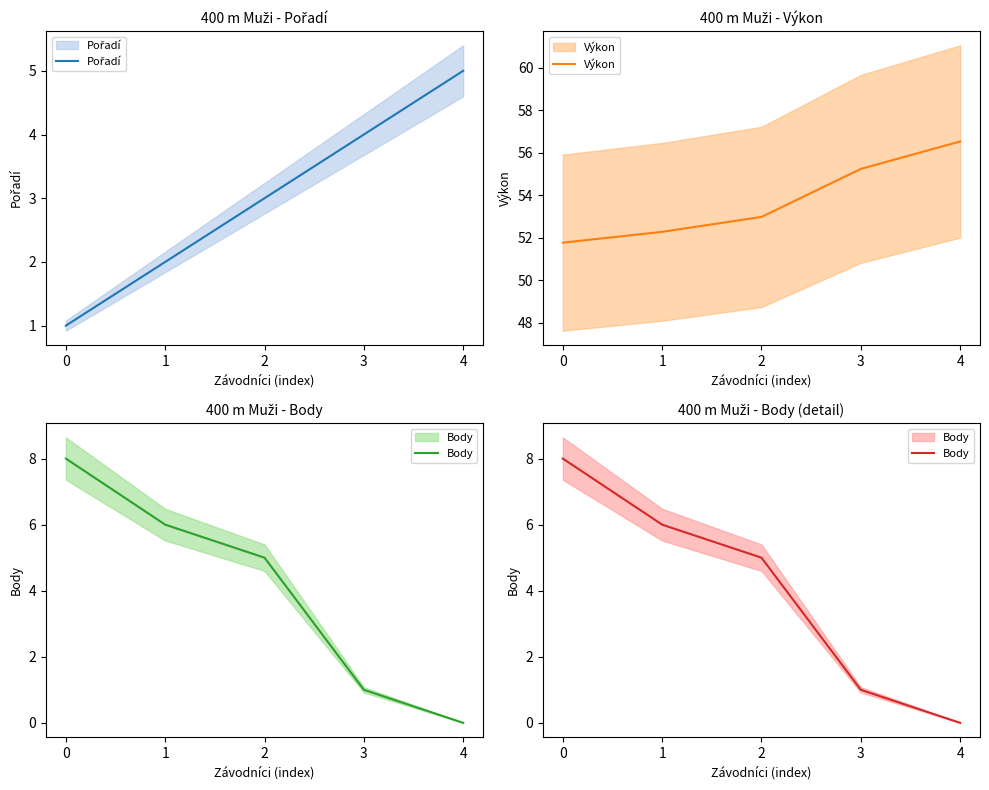

Rank the categories by Výkon value from highest to lowest.

4, 3, 2, 1, 0